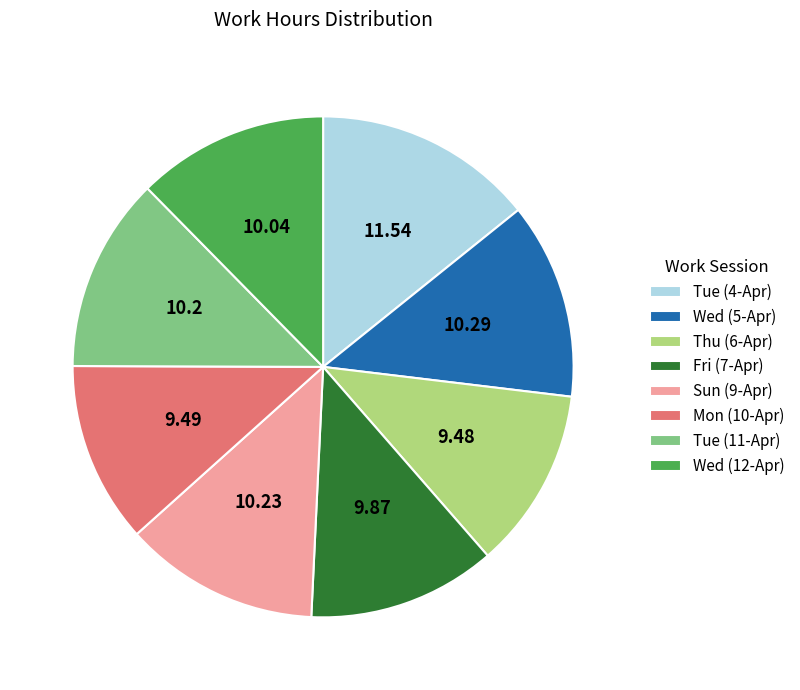

The Wed (12-Apr) slice represents 26% of the pie. True or false?

False